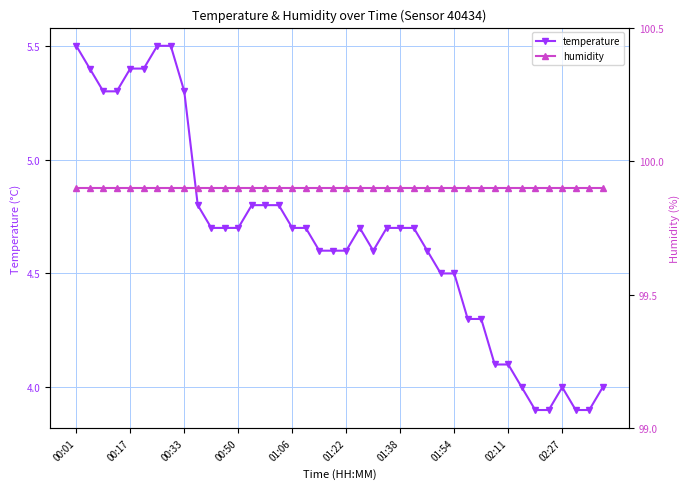

The value of temperature at 00:50 is 4.7. True or false?

True